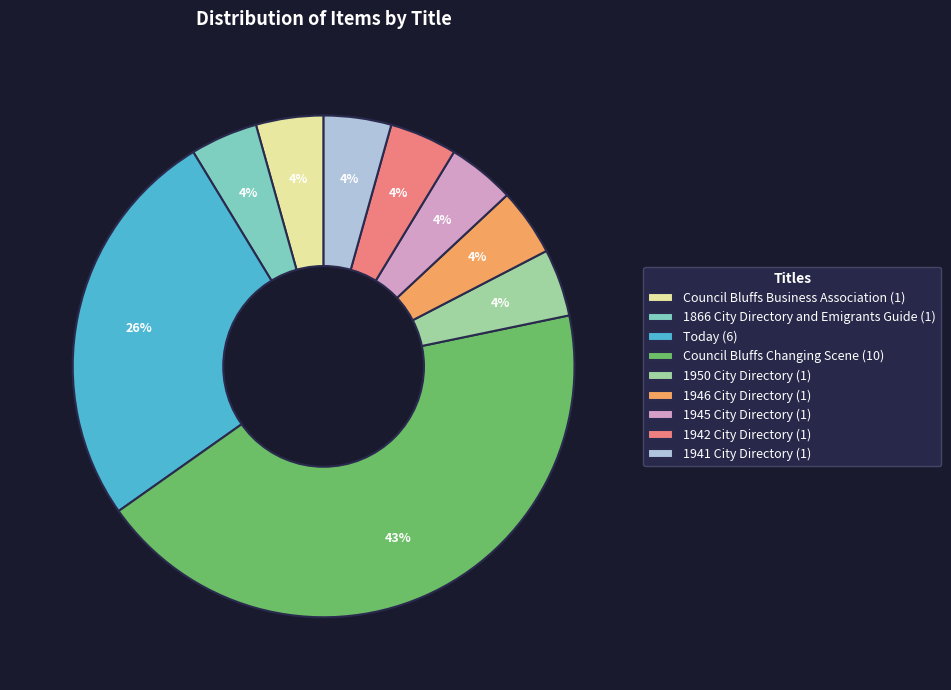

True or false: Today accounts for 15% of the total.

False